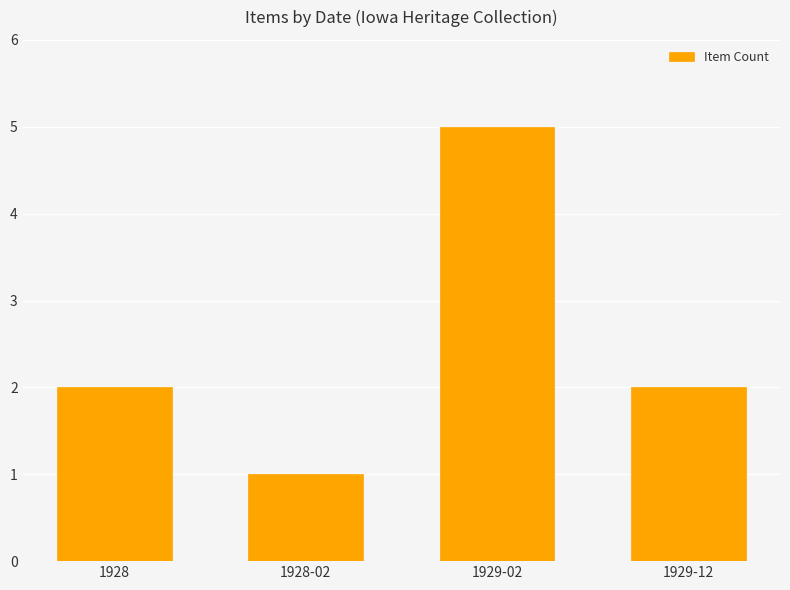

Reading right to left, list all the values displayed in this chart.

1929-12=2	1929-02=5	1928-02=1	1928=2